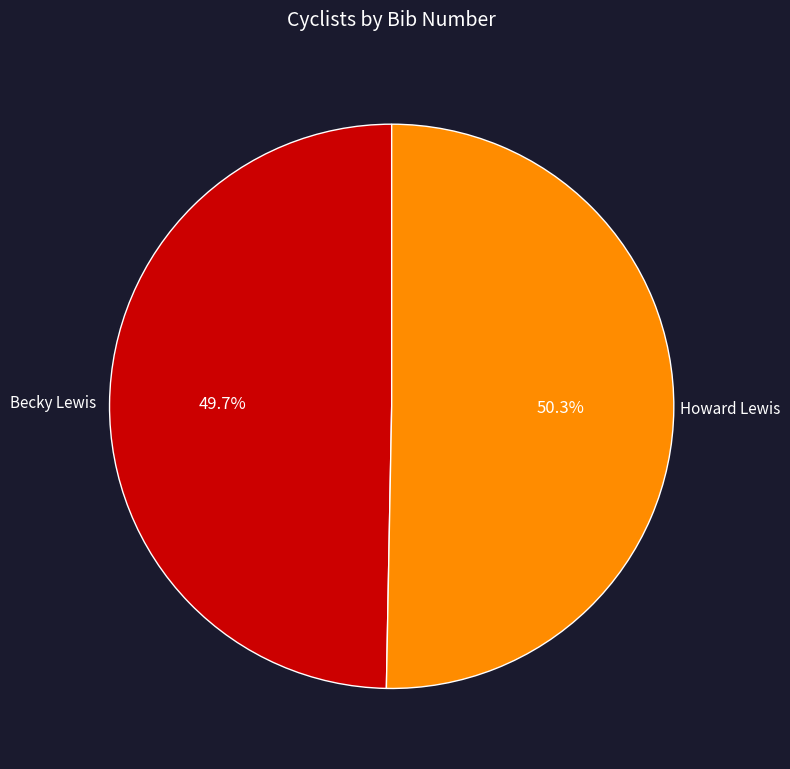

Is it true that Becky Lewis is 57% of the pie?

False